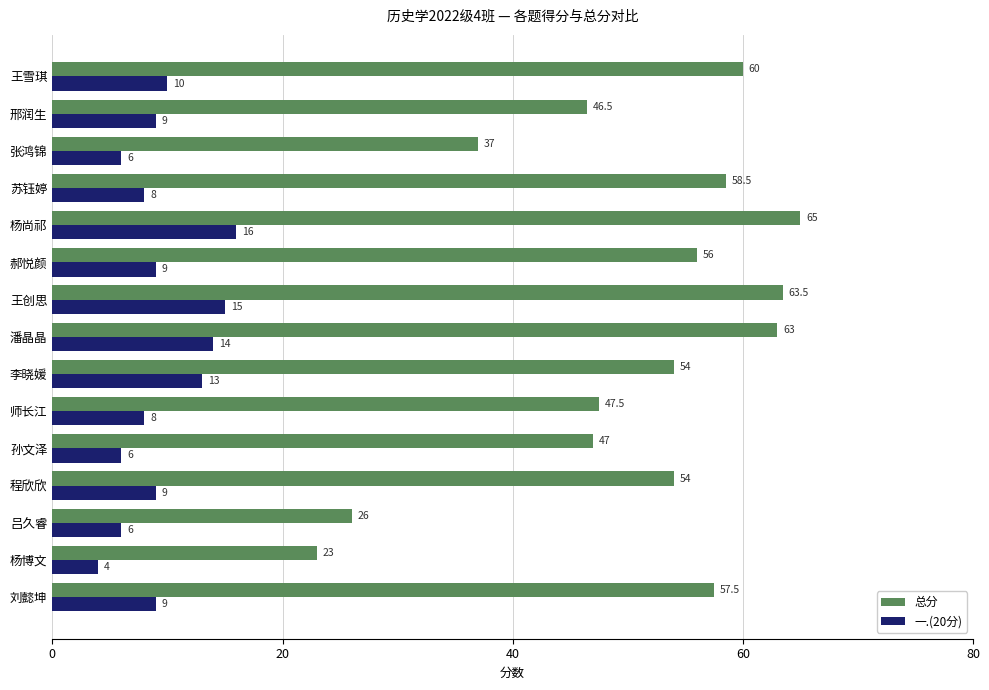

Which series changed the most between 杨尚祁 and 王雪琪?

一.(20分)